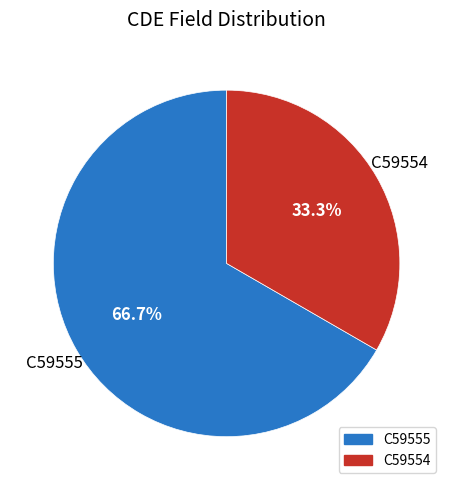

Does any single category account for the majority?

Yes